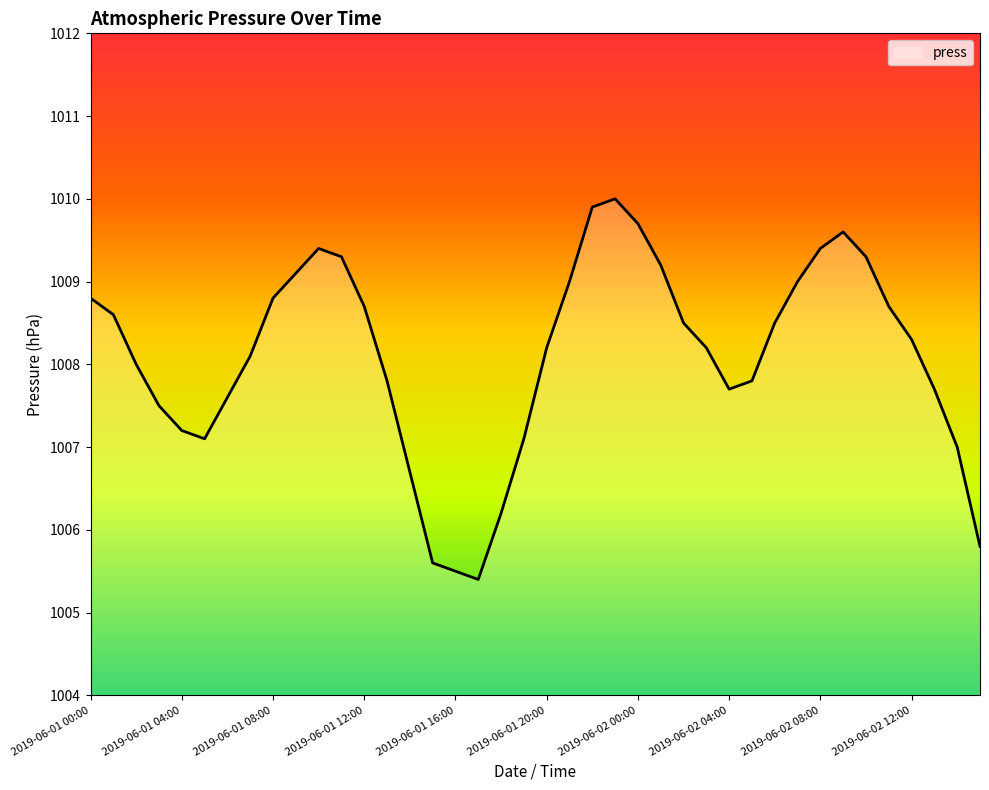

What is the greatest value displayed?

1010.0